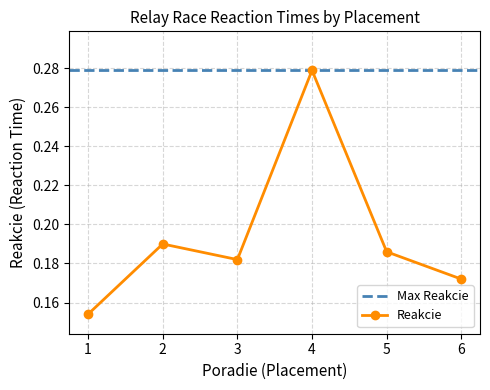

Is it true that the value at 3 is 0.2?

True